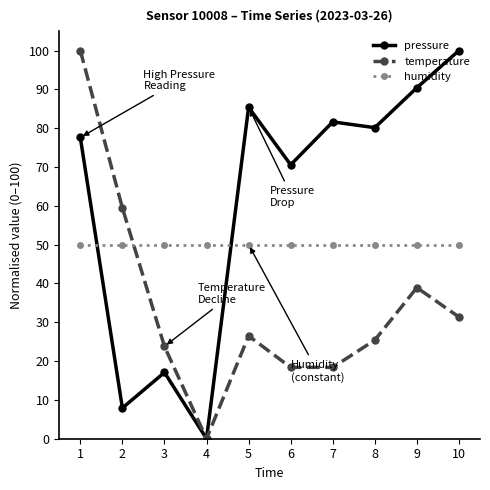

Reading left to right, extract all data points from this chart.

pressure: 77.6	7.9	17.1	0.0	85.4	70.6	81.6	80.1	90.4	100.0
temperature: 100.0	59.5	23.8	0.0	26.5	18.4	18.4	25.4	38.9	31.4
humidity: 50.0	50.0	50.0	50.0	50.0	50.0	50.0	50.0	50.0	50.0